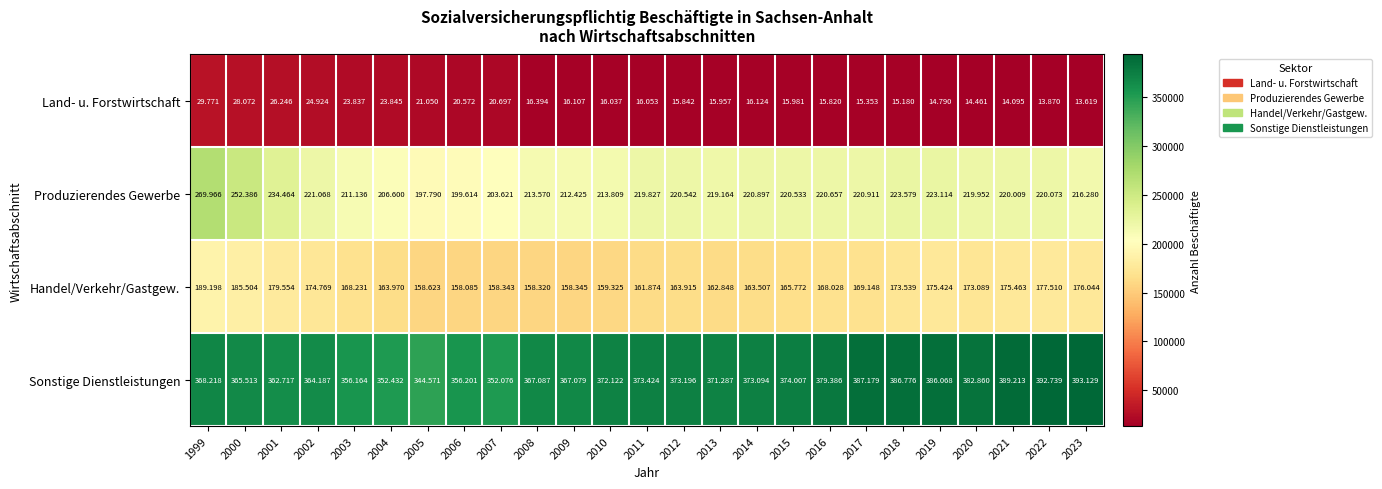

How many distinct data groups are displayed?

4